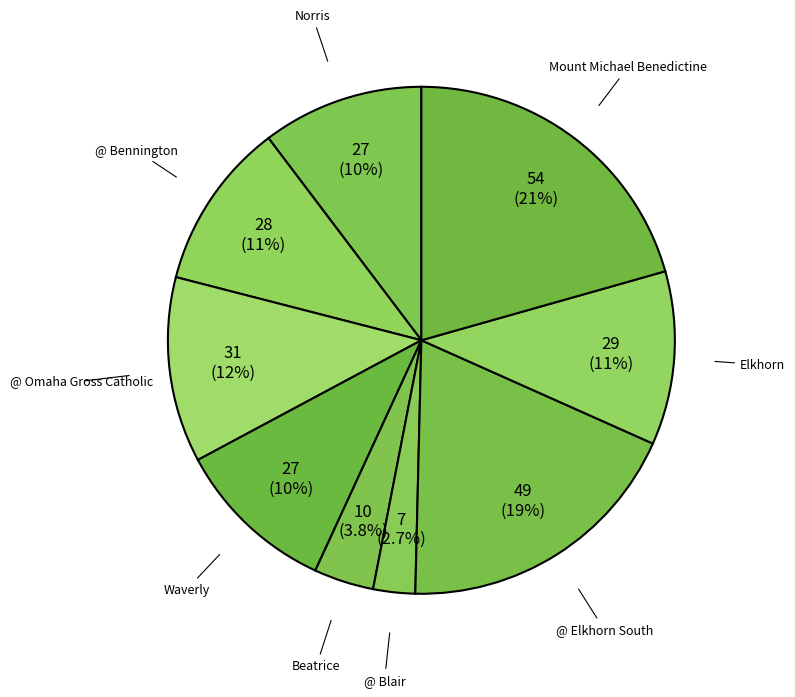

How many segments does this pie chart have?

9